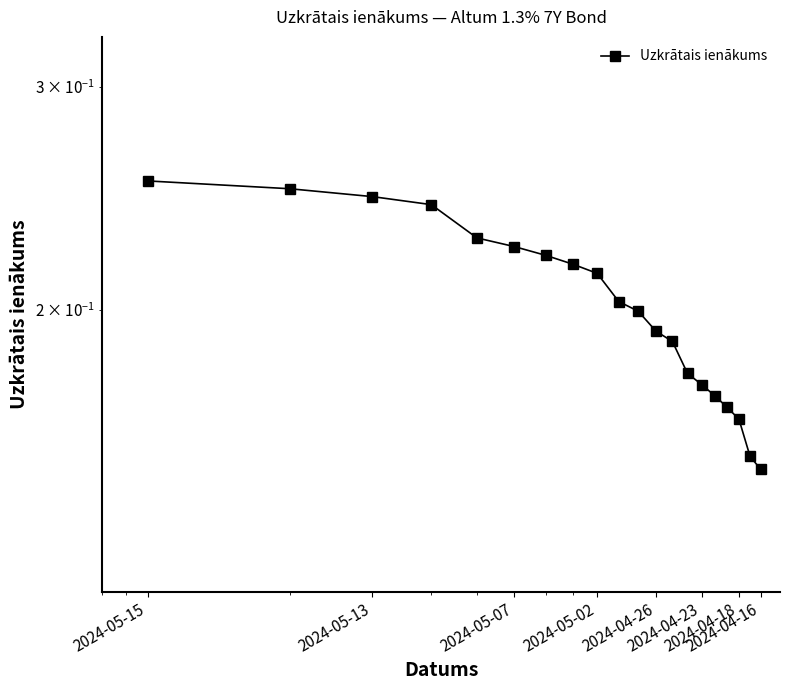

How many lines are shown in the chart?

1